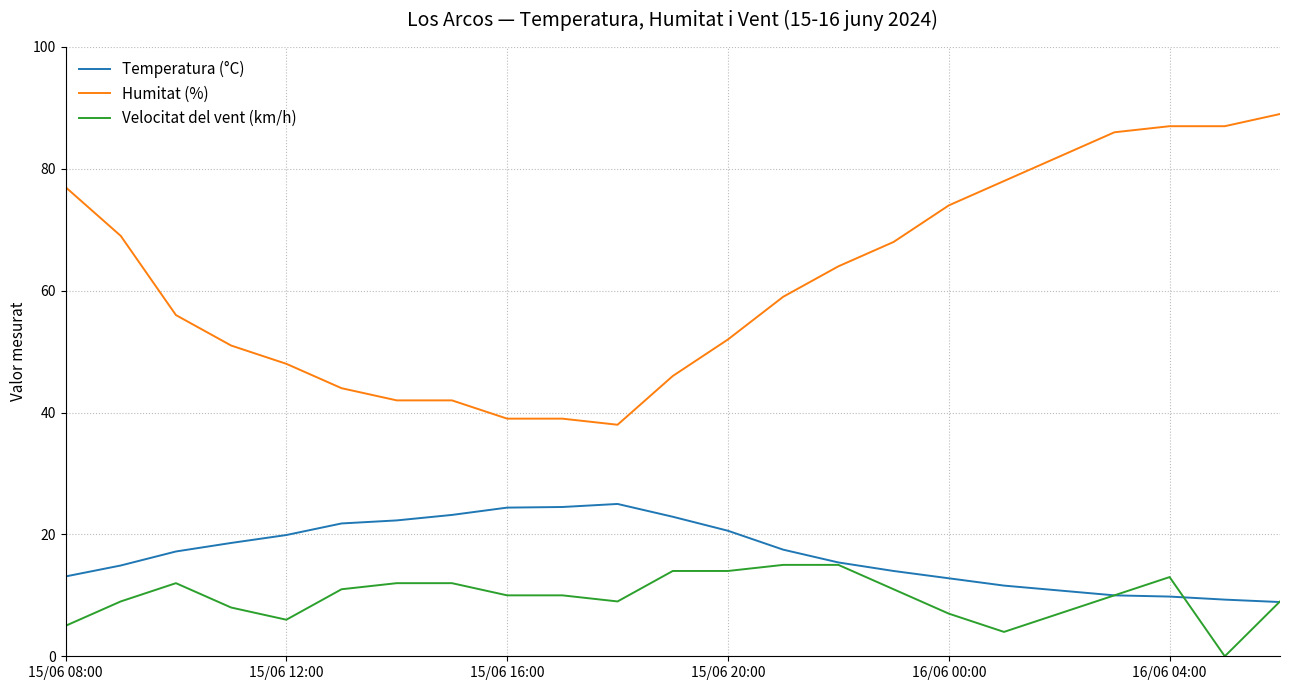

List the series in order of their peak value, lowest first.

Velocitat del vent (km/h), Temperatura (°C), Humitat (%)